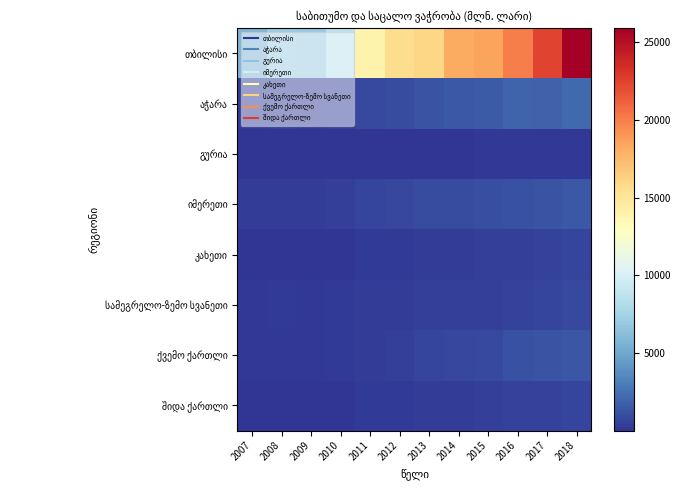

At 2009, list the series in order from largest to smallest.

თბილისი, აჭარა, იმერეთი, ქვემო ქართლი, სამეგრელო-ზემო სვანეთი, კახეთი, შიდა ქართლი, გურია